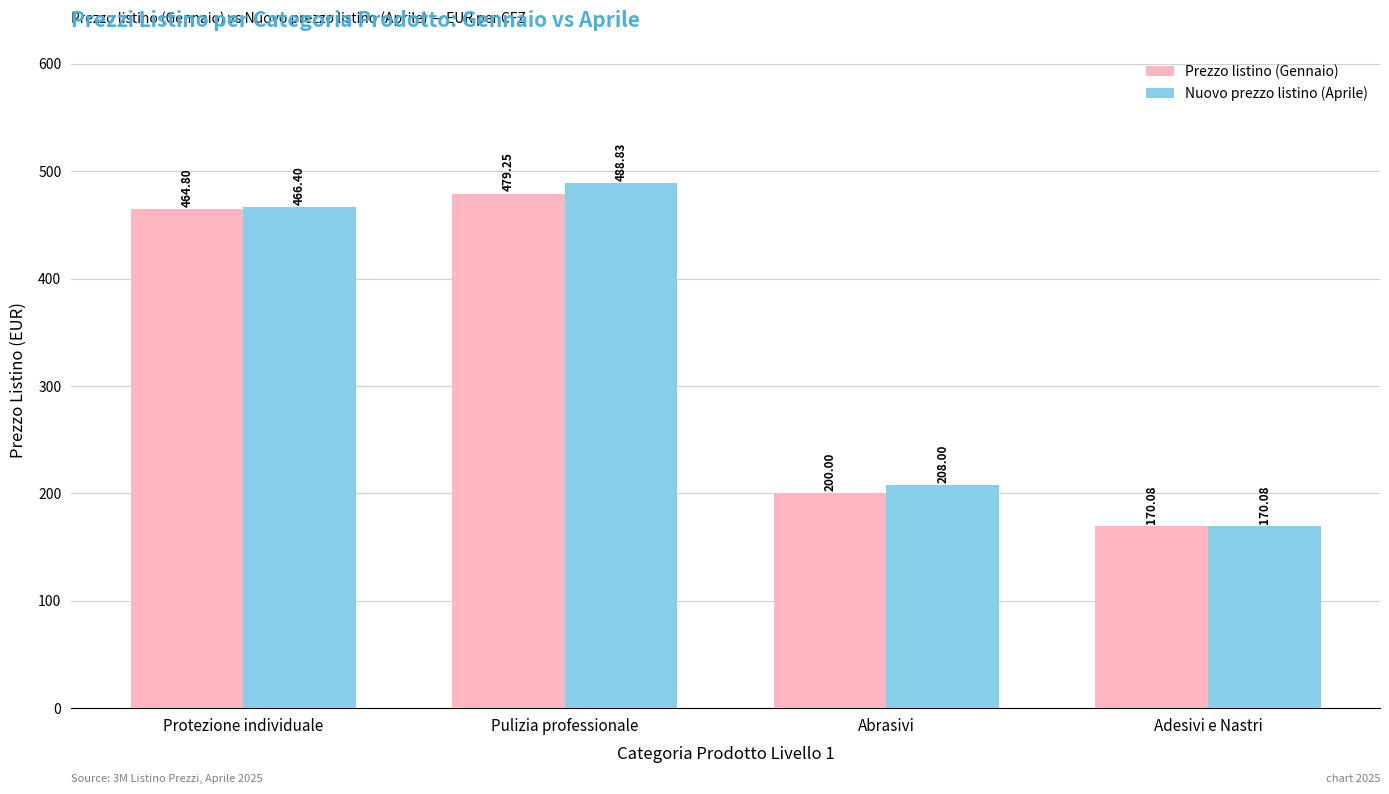

Rank the categories by Prezzo listino (Gennaio) value from highest to lowest.

Pulizia professionale, Protezione individuale, Abrasivi, Adesivi e Nastri